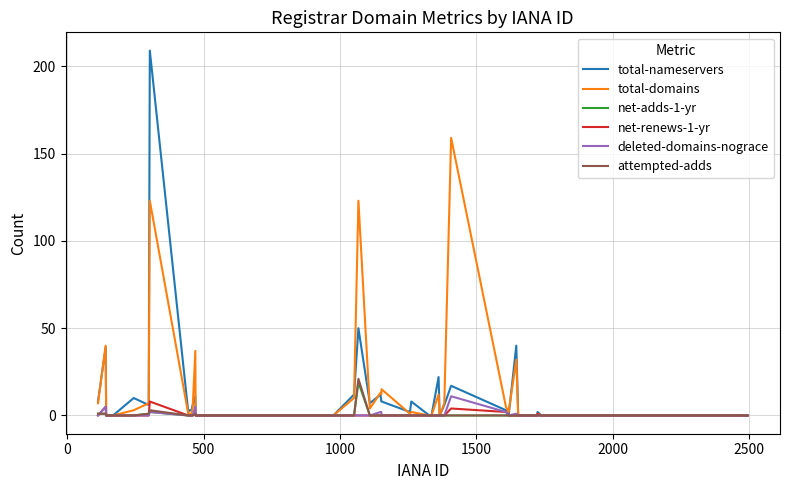

Which series has the largest range (max minus min)?

total-nameservers